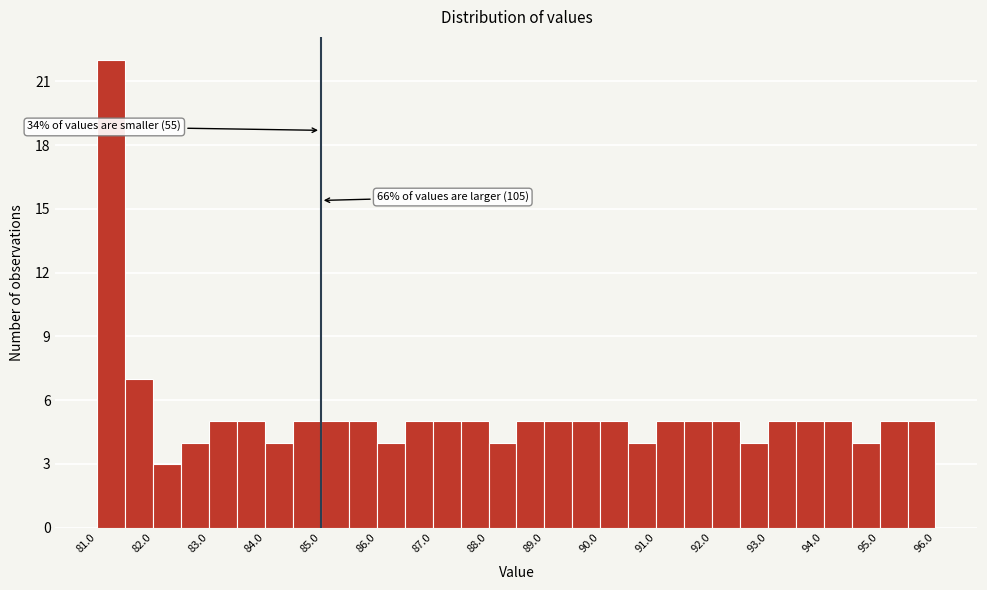

Over which range of the x-axis is the bar tallest?

81.0 to 81.5